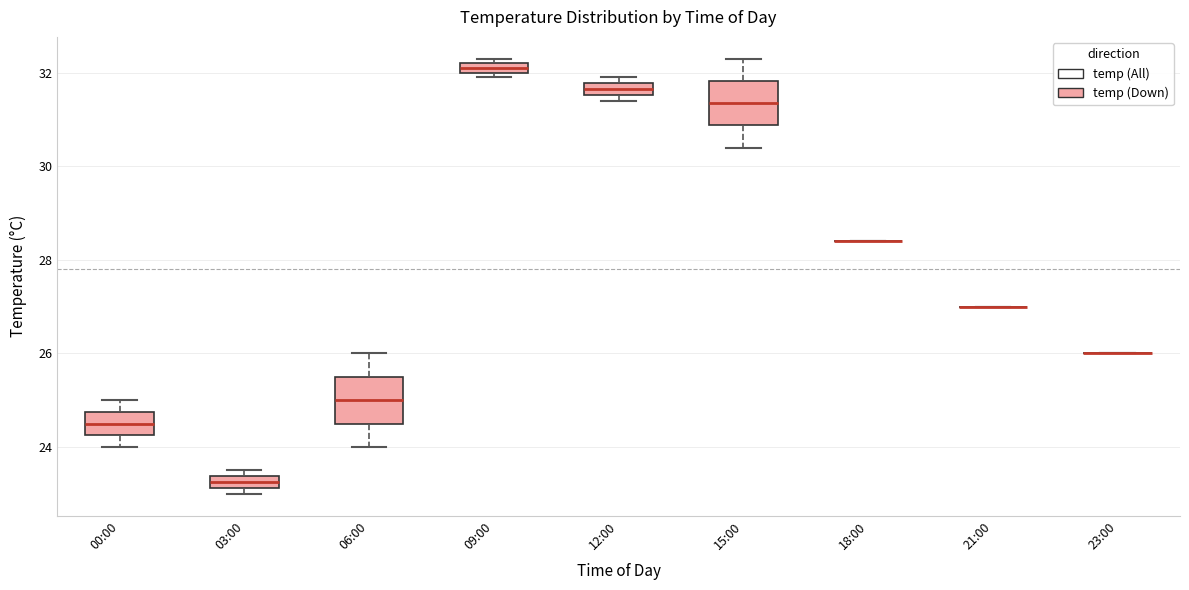

Where is the upper edge of the box for 09:00 on the y-axis? The values are not printed on the chart, so give them approximately, as read against the axis.

32.2